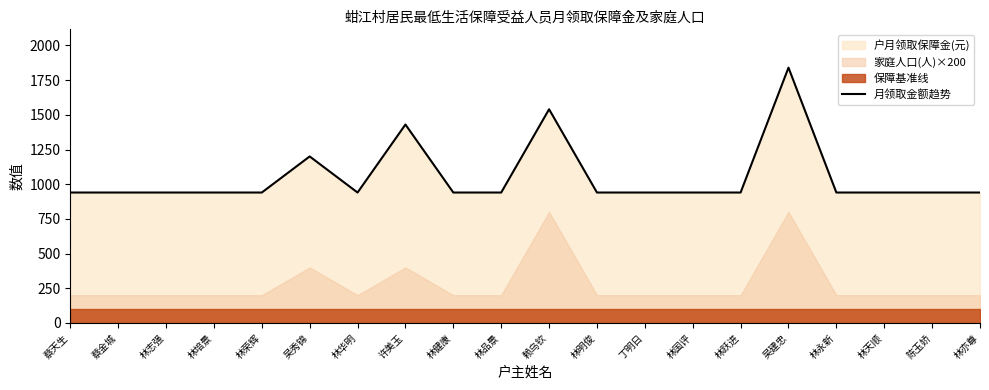

Reading right to left, transcribe all the data shown in this chart.

林亦尊=940	陈玉娇=940	林天顺=940	林永新=940	吴建忠=1840	林跃进=940	林国评=940	丁明日=940	林明俊=940	赖乌钦=1540	林品景=940	林健康=940	许美玉=1430	林华明=940	吴秀锦=1200	林荣辉=940	林培景=940	林志强=940	蔡金城=940	蔡天生=940